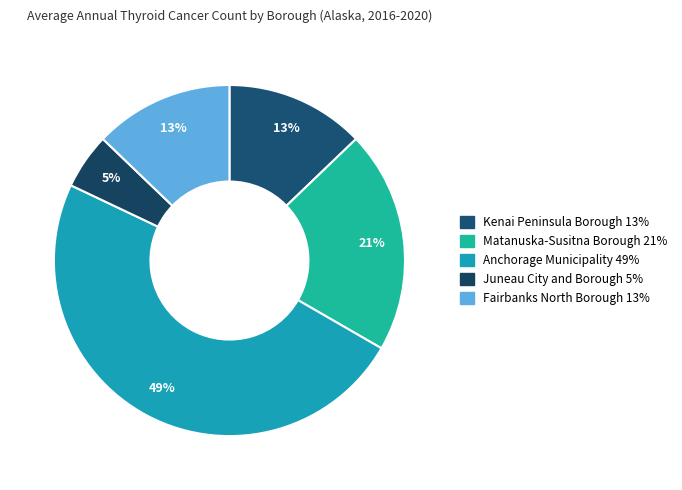

What is the smallest slice in the pie chart?

Juneau City and Borough